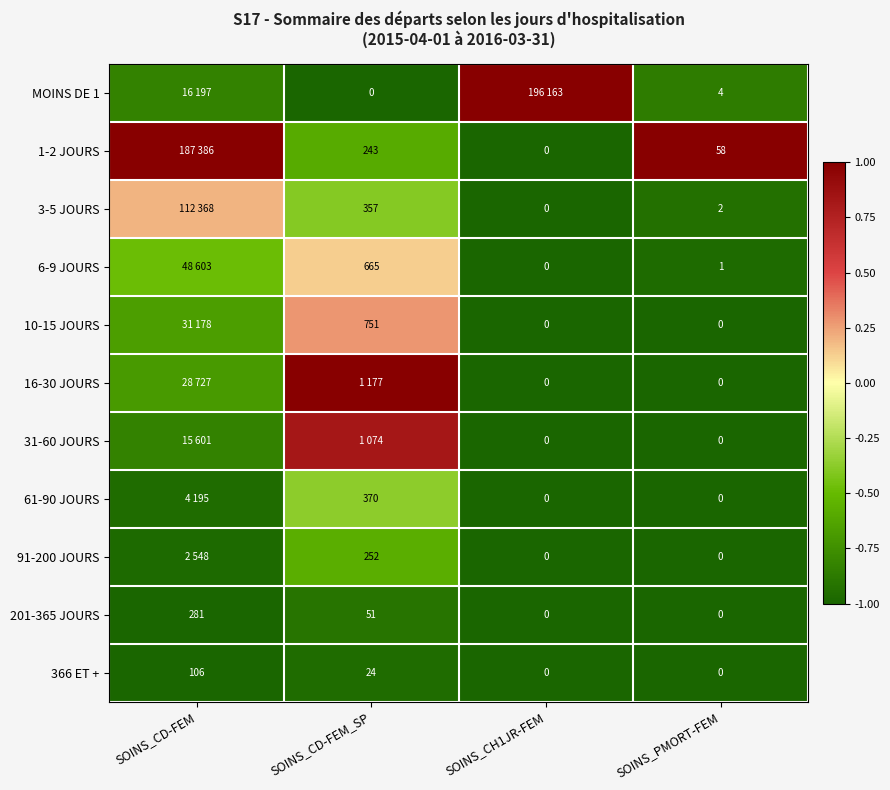

How many series are shown in this chart?

11